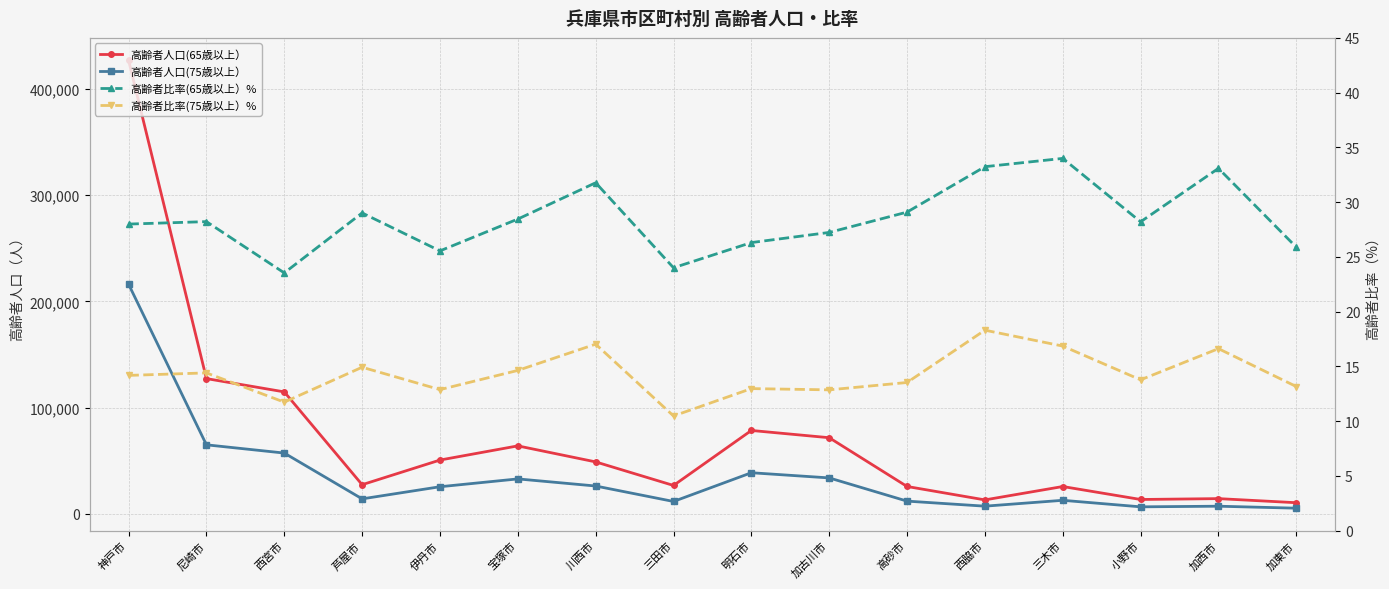

At which label does 高齢者比率(65歳以上）% reach its peak?

三木市